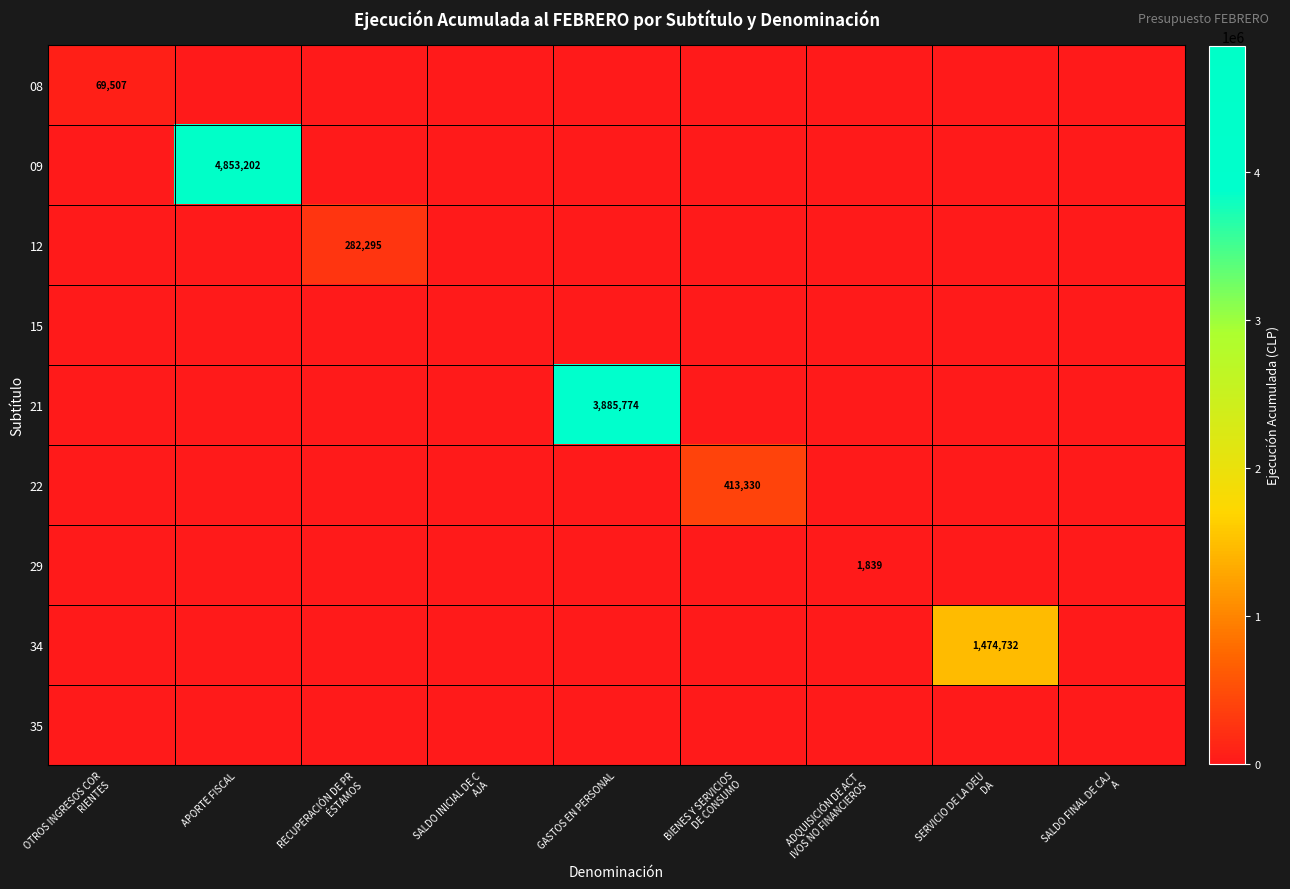

True or false: 21 has a value of 5745616 at GASTOS EN PERSONAL.

False